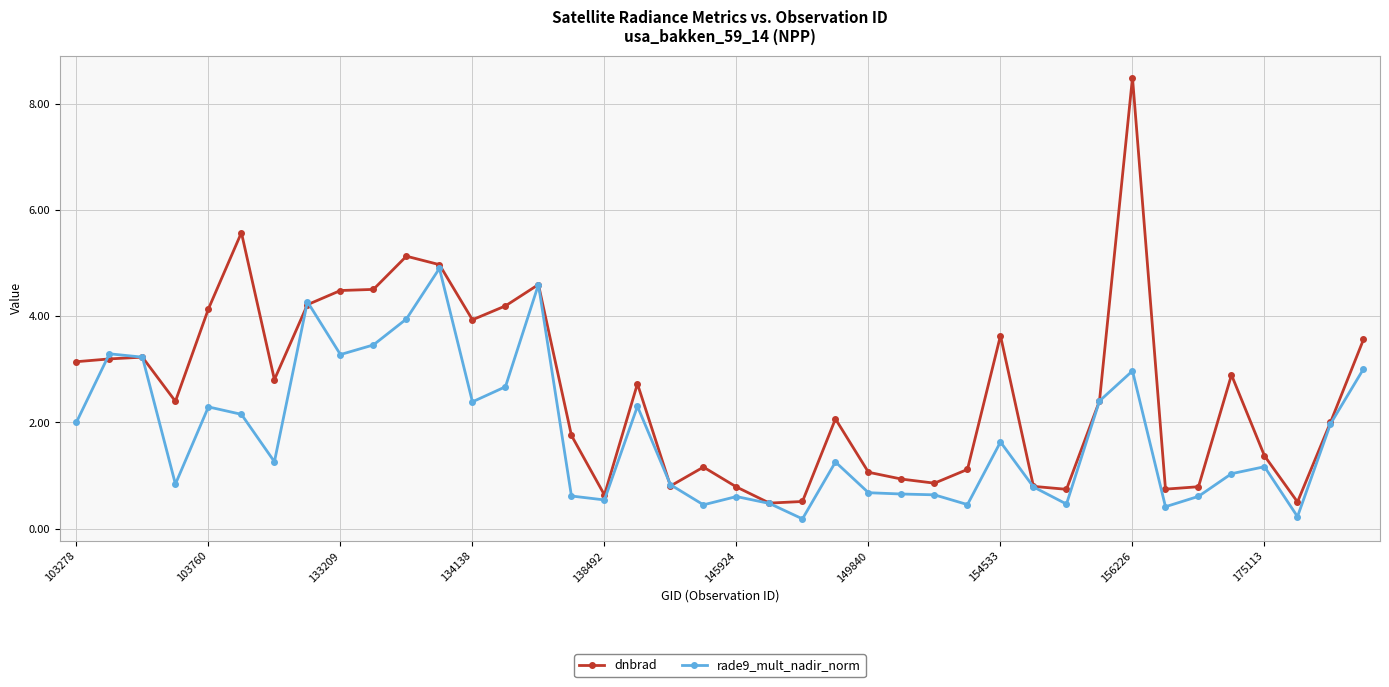

True or false: dnbrad has more than 2 points higher than both neighbors.

True